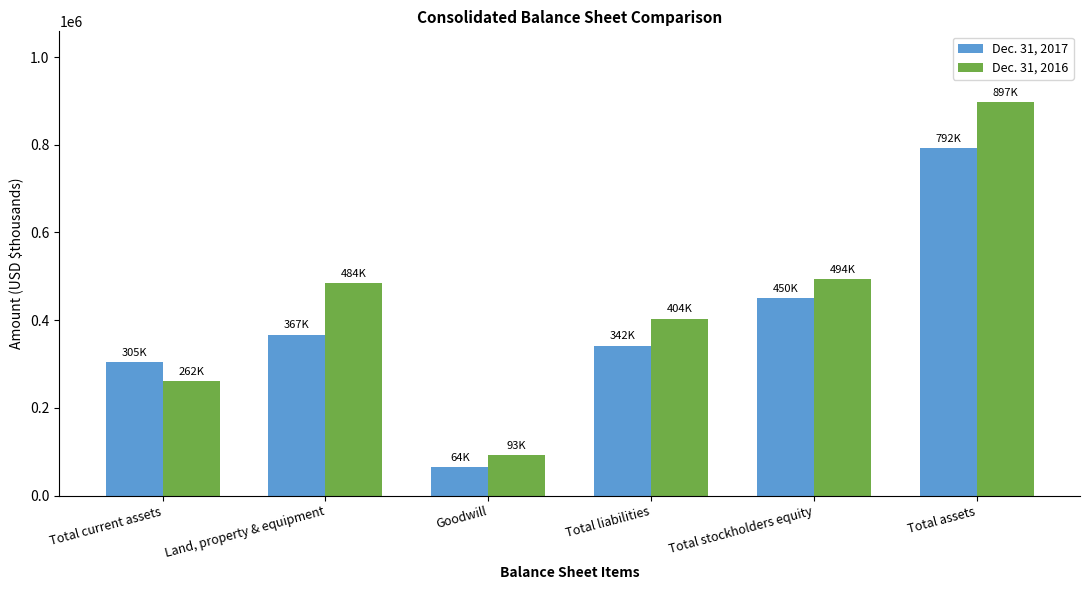

Reading left to right, what are all the values shown in this chart?

Dec. 31, 2017: 304897	367305	64328	342254	449658	791912
Dec. 31, 2016: 261764	483923	93018	403570	493687	897257